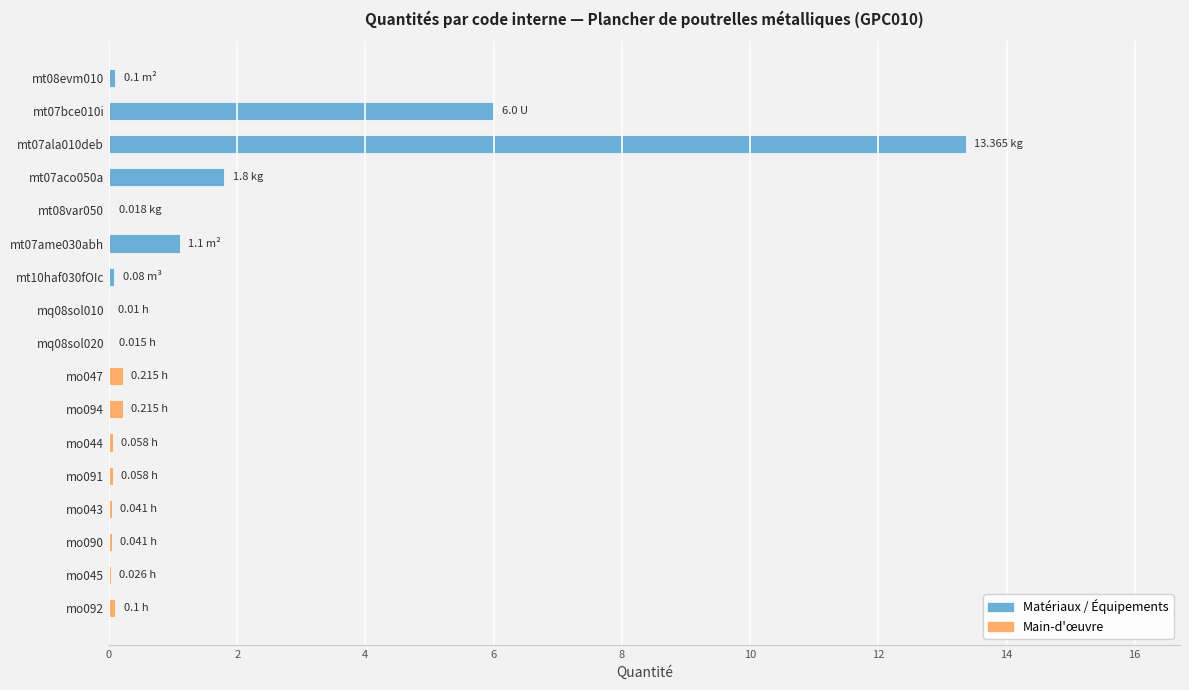

What is the sum of all values?

23.2